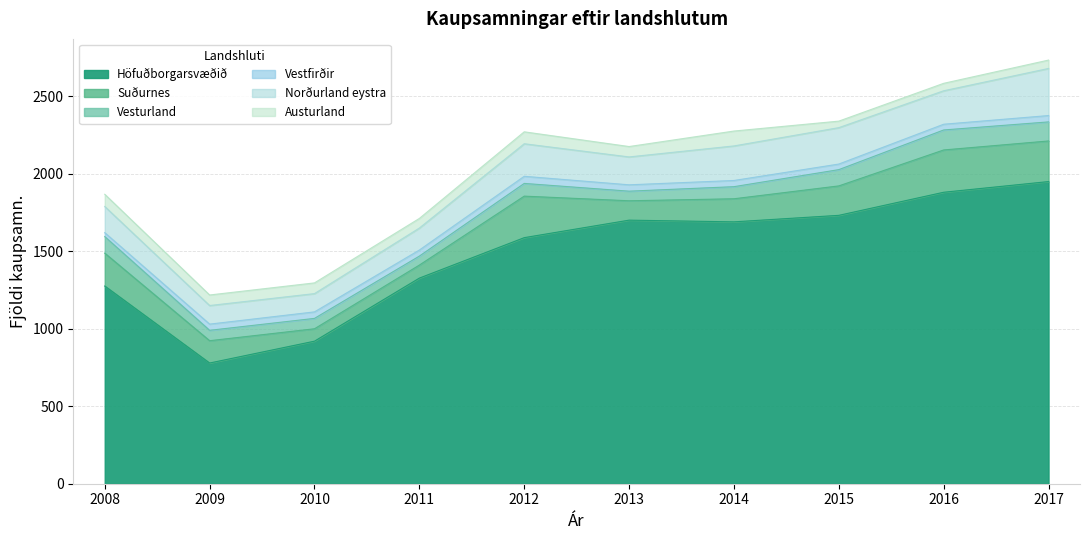

At which category is the sum across all series the highest?

2017